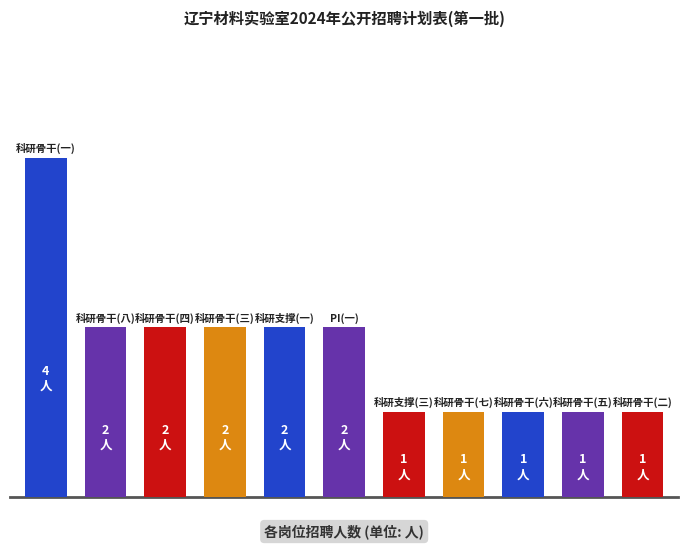

Does the chart contain any negative values?

No